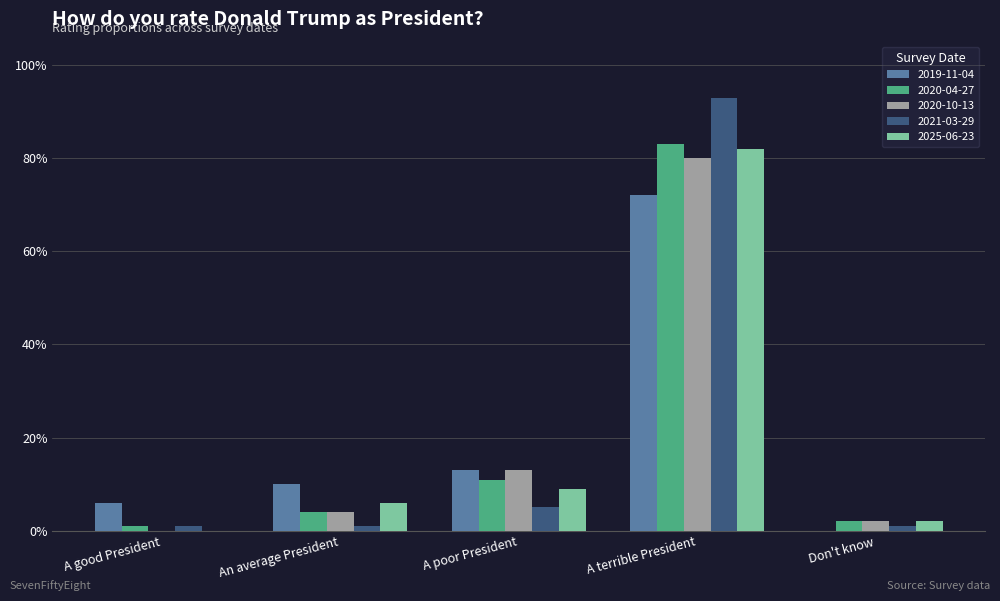

What is the label of the 2nd bar from the left?

An average President